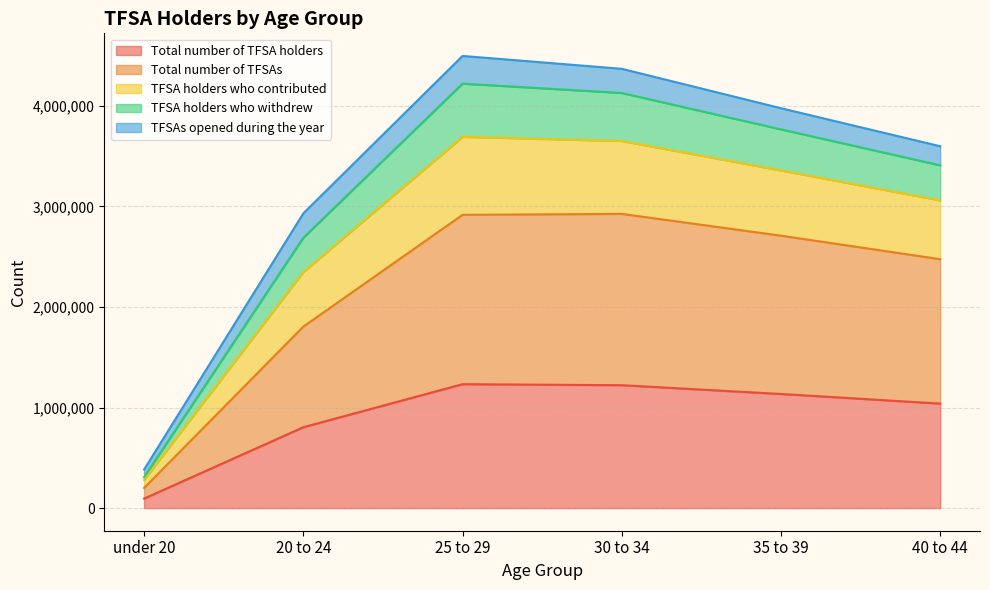

What is the value of the TFSA holders who withdrew point at the 3rd from the left?

4219850